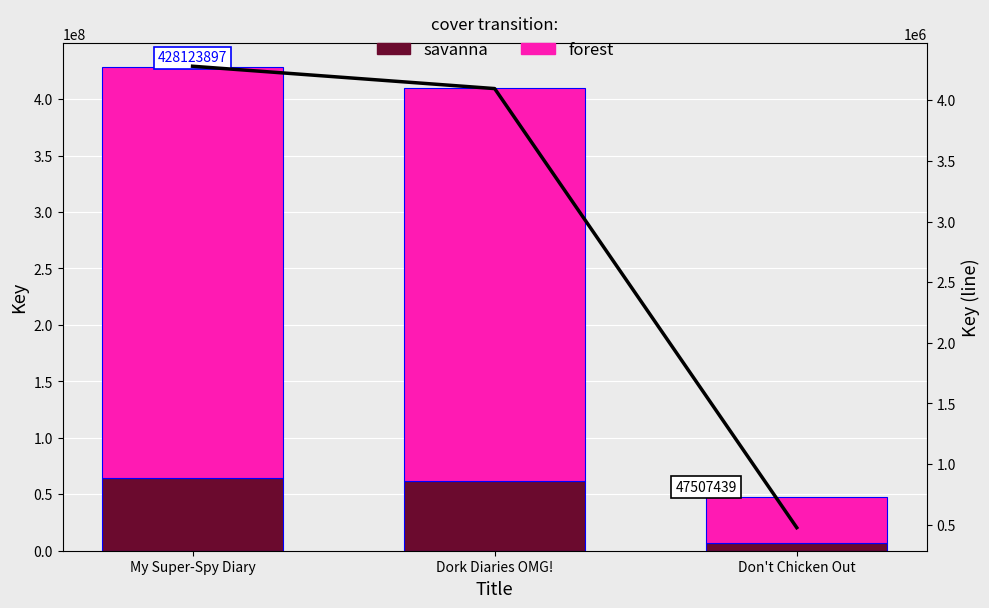

The value of savanna at Dork Diaries OMG! is 61452959. True or false?

True